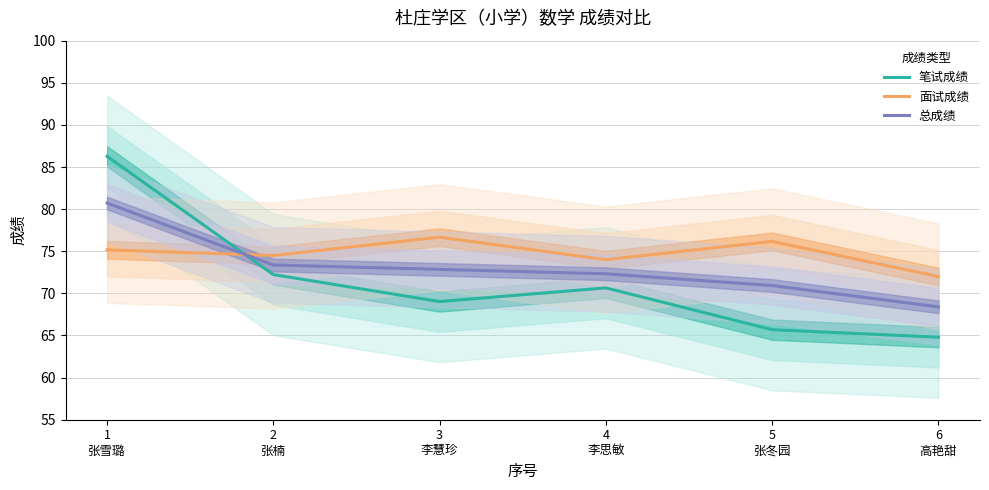

How many interior local valleys does the 笔试成绩 series have?

1